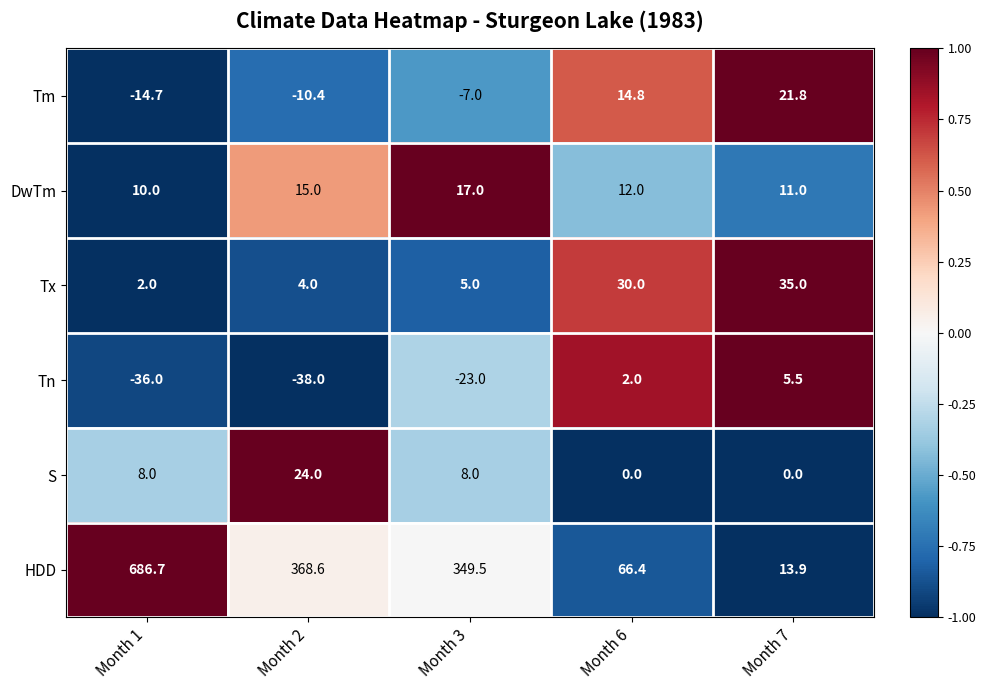

At which category does the chart reach its minimum across all series?

Month 2